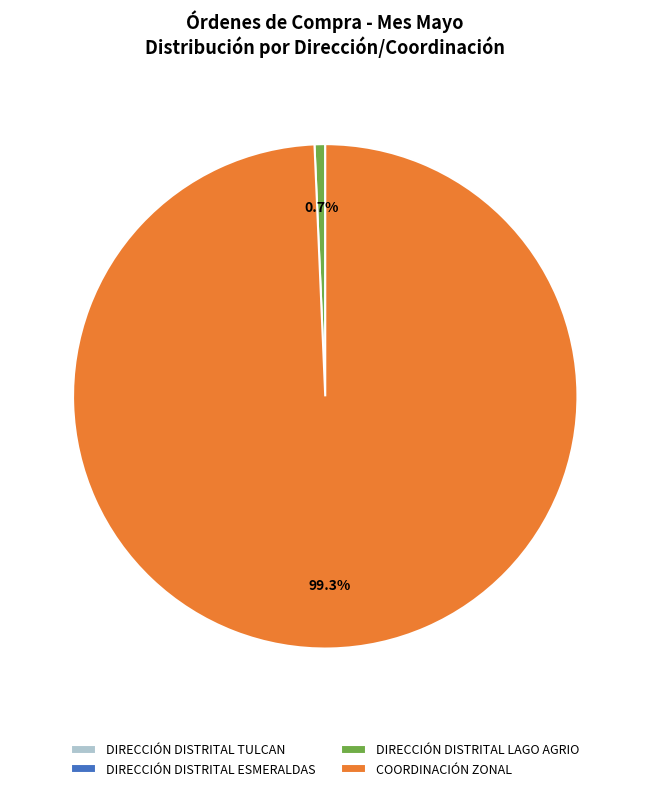

Which category has the biggest portion of the pie?

COORDINACIÓN ZONAL